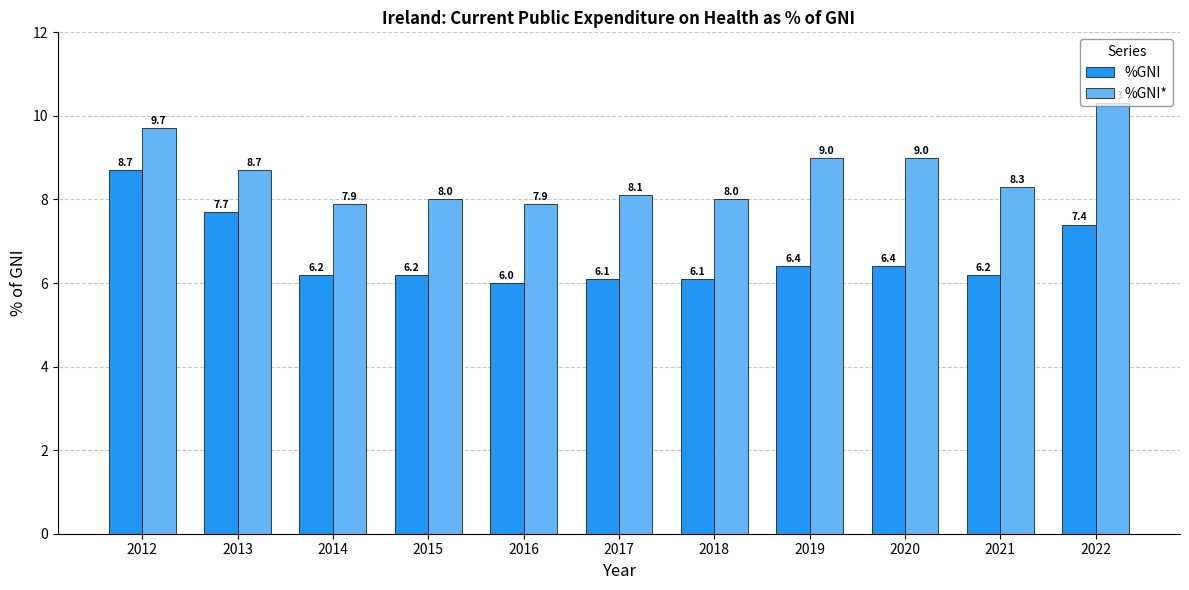

Rank the series at 2017 from lowest to highest value.

%GNI, %GNI*